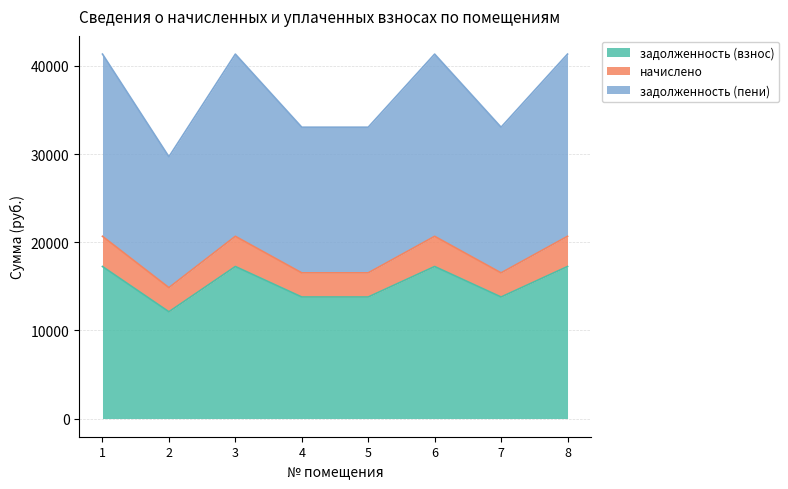

What is the value of the задолженность (взнос) point at the 6th from the left?

17244.1